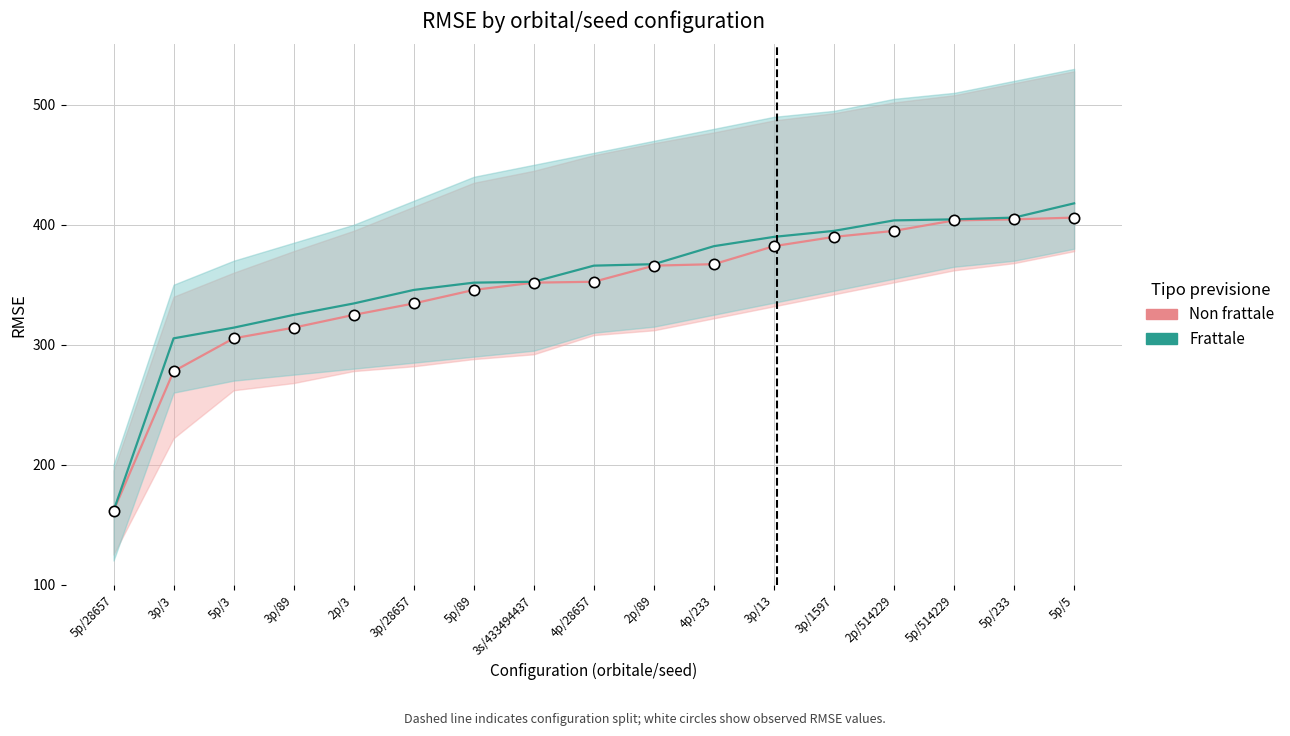

Which series contains the lowest Y value?

Non frattale